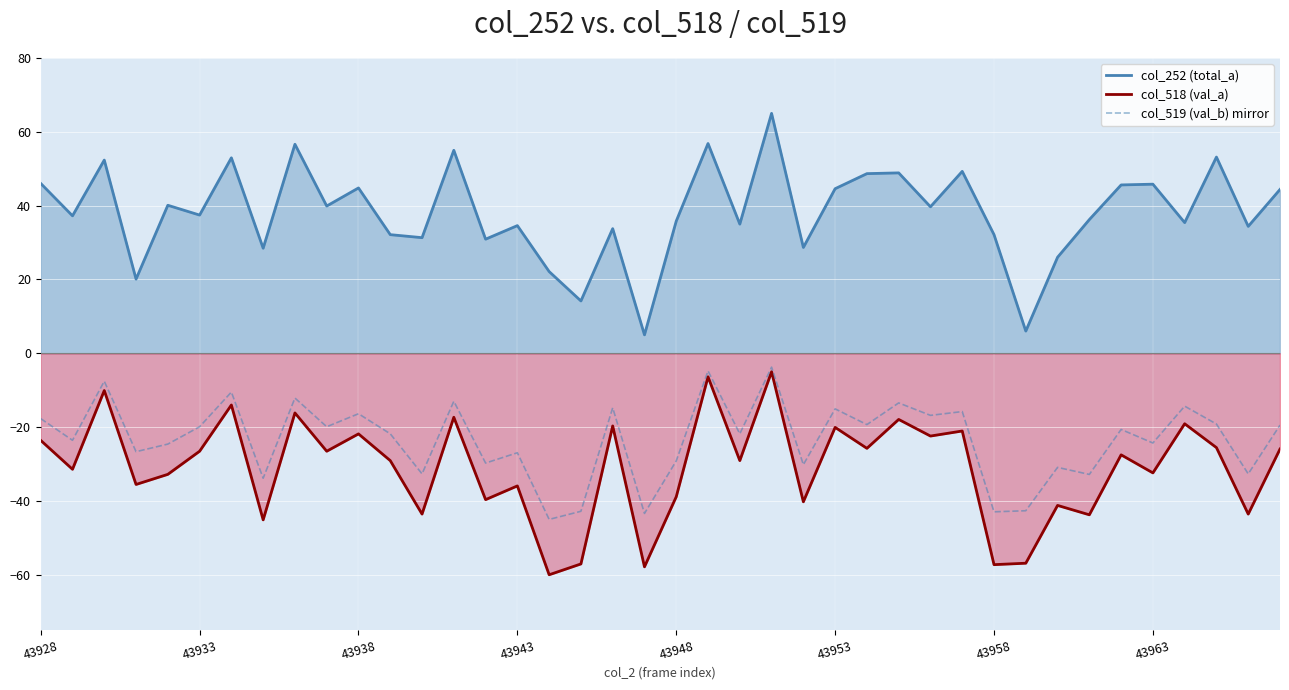

True or false: col_519 (val_b) mirror and col_518 (val_a) cross at least once.

False